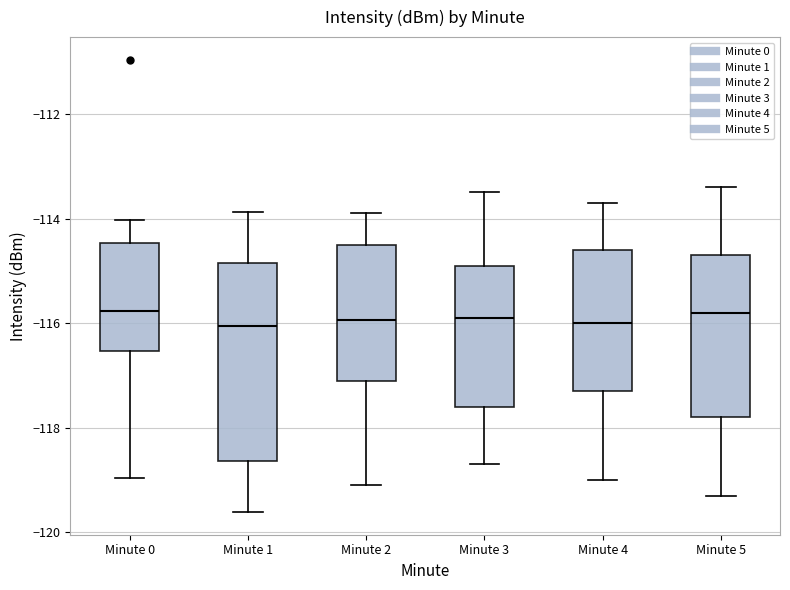

Comparing the boxes themselves (not the whiskers), which one is the tallest?

Minute 1